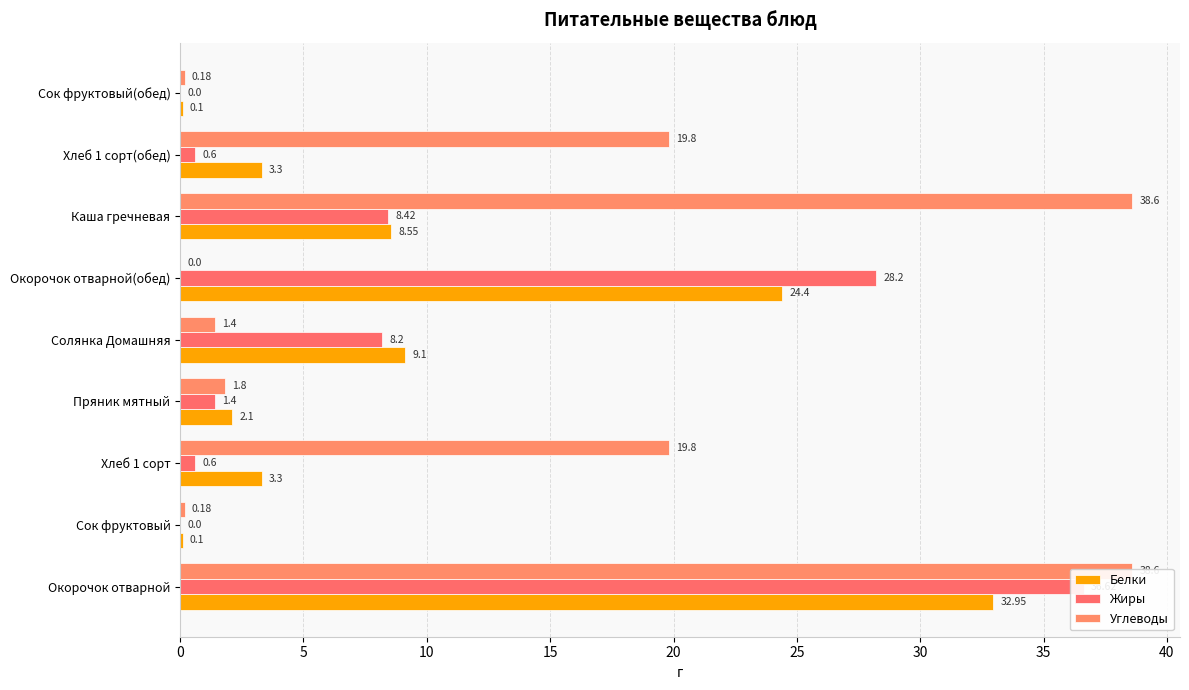

Which series has the widest spread of values?

Углеводы